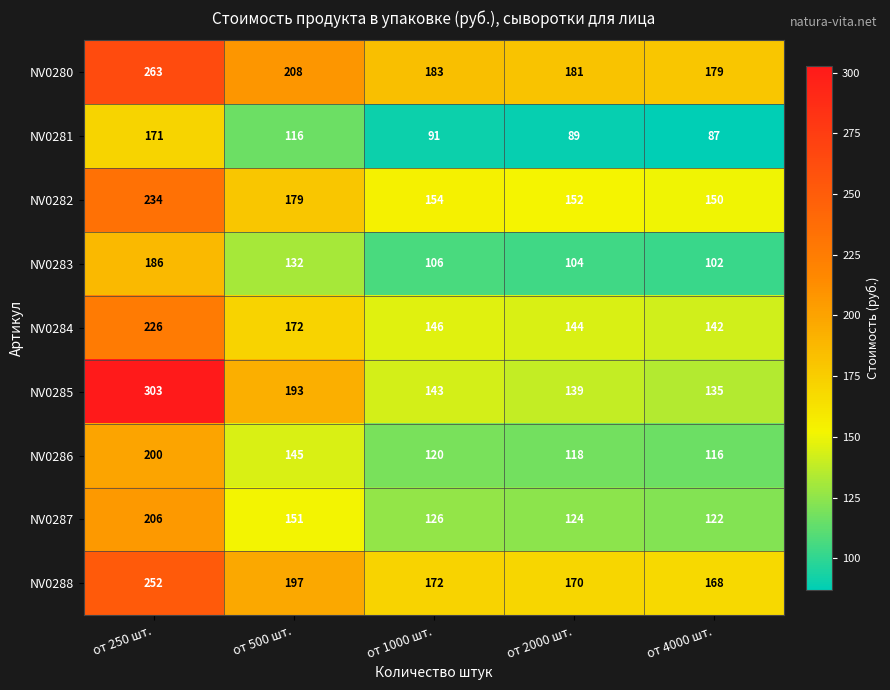

What is the total value across all series at от 500 шт.?

1493